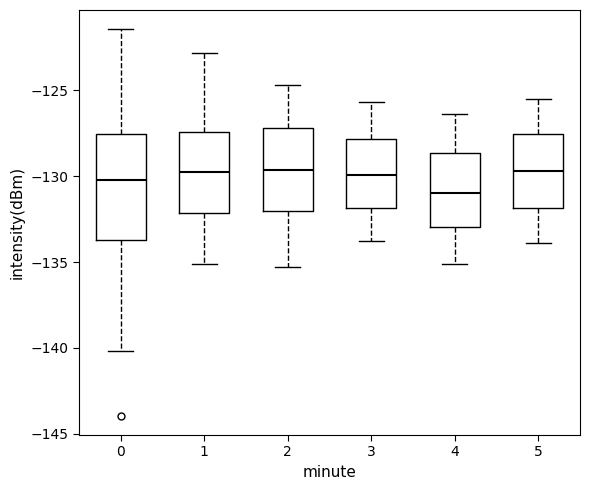

Where does the median line of the box at x = 5 sit on the y-axis? The values are not printed on the chart, so give them approximately, as read against the axis.

-129.5